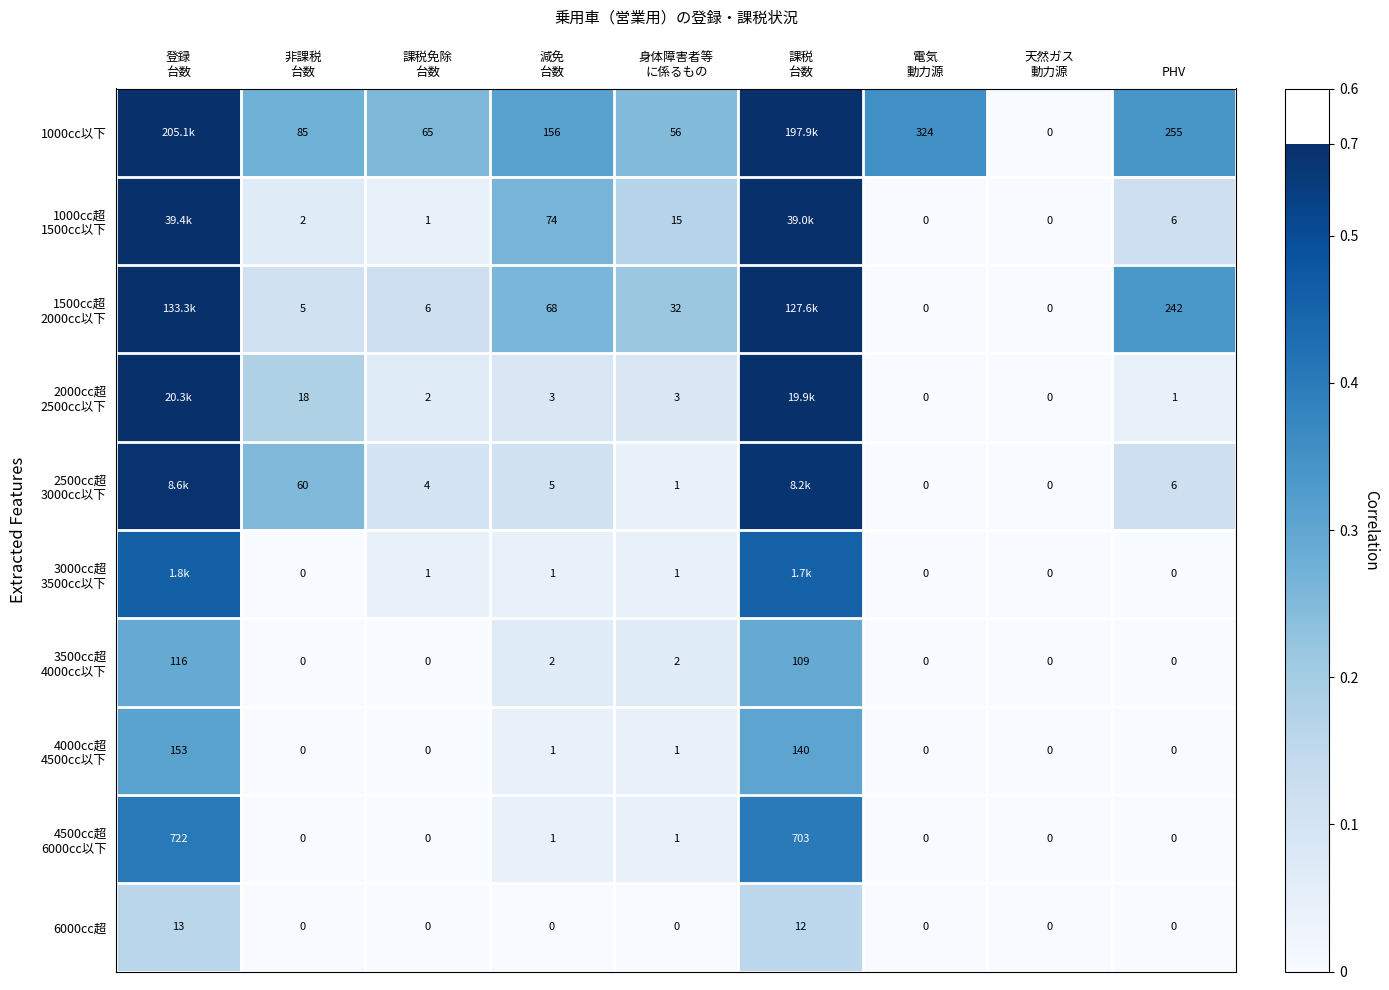

Which series has the largest total across all categories?

1000cc以下